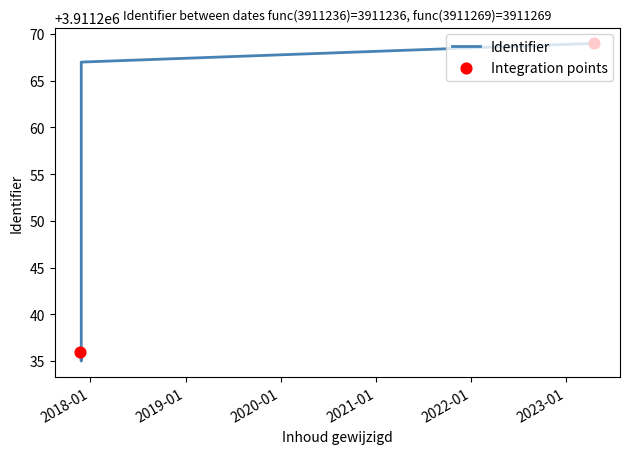

Between 2017-11-27 and 2017-11-24, which is larger?

2017-11-27